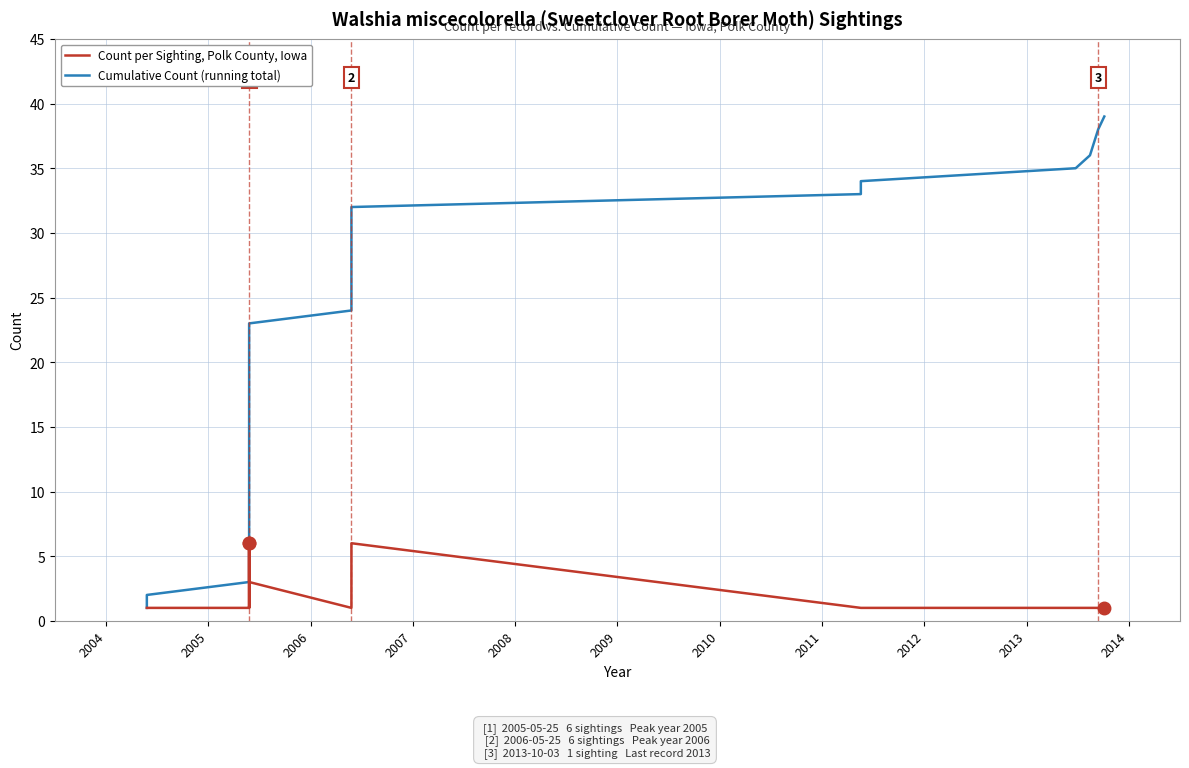

What position from the left is 2009?

6